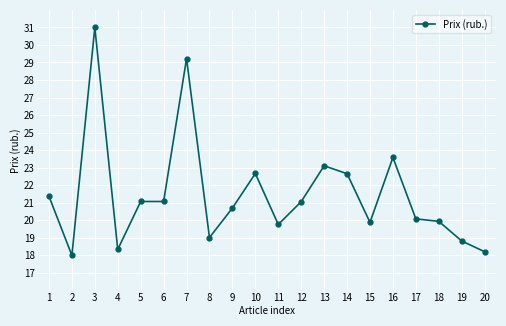

At which category does the data reach its first local valley?

2